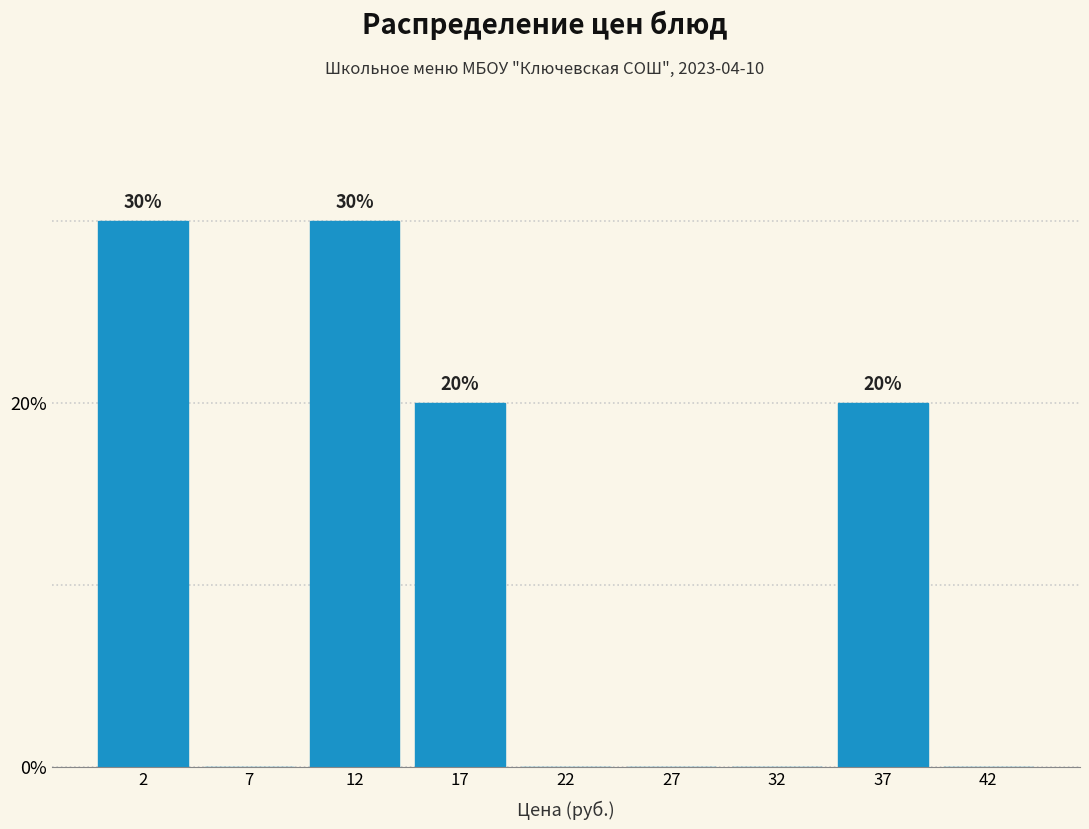

Reading left to right, transcribe all the data shown in this chart.

2=30	7=0	12=30	17=20	22=0	27=0	32=0	37=20	42=0